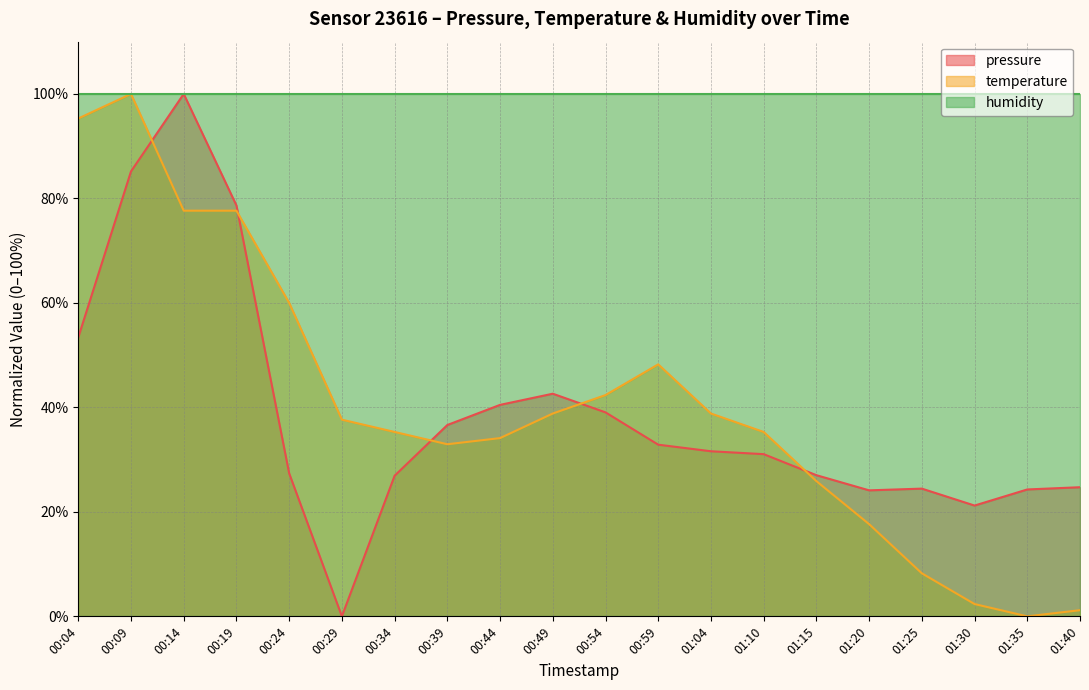

Is the value of temperature at 00:04 greater than the value of pressure at 00:24?

Yes